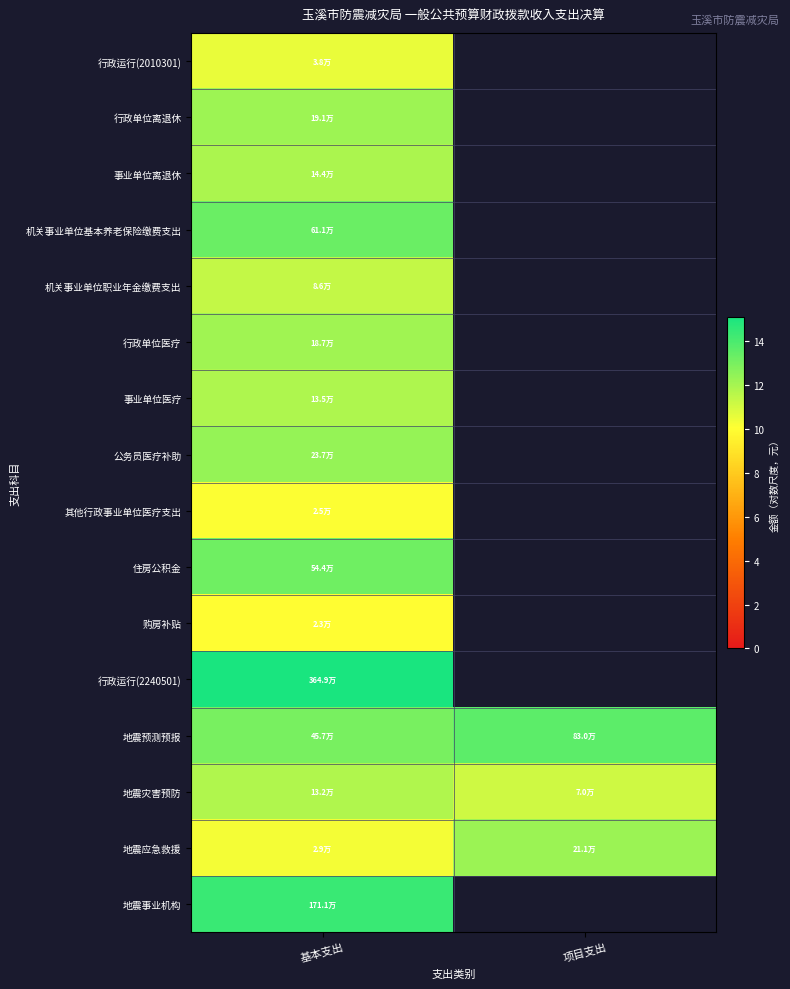

Which category has the lowest value in the 行政单位离退休 series?

基本支出